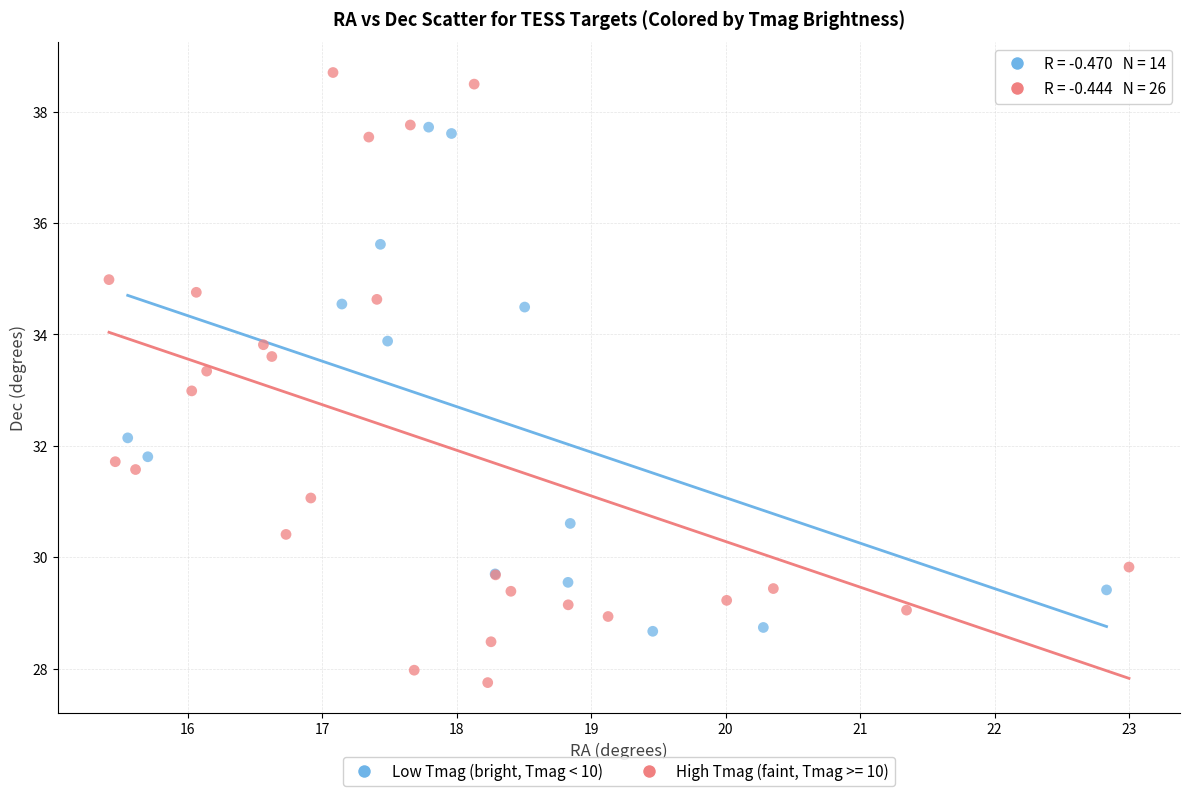

Which series reaches the minimum Y coordinate?

High Tmag (faint, Tmag >= 10)